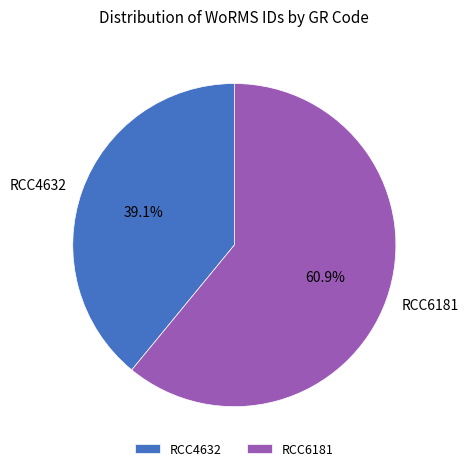

Which slice is the largest?

RCC6181